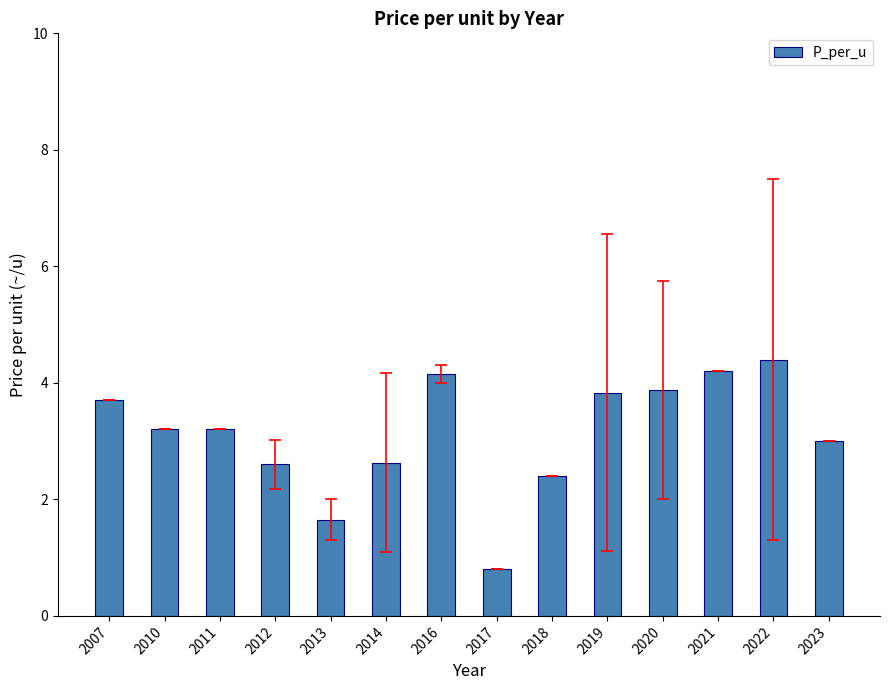

What is the value of the 9th bar from the left?

2.4